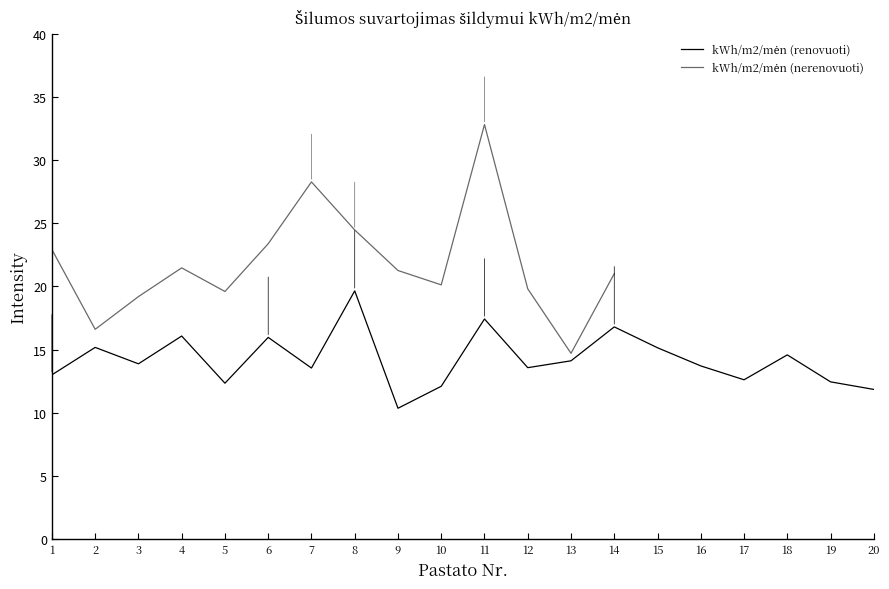

Which category has the highest value across all series?

8